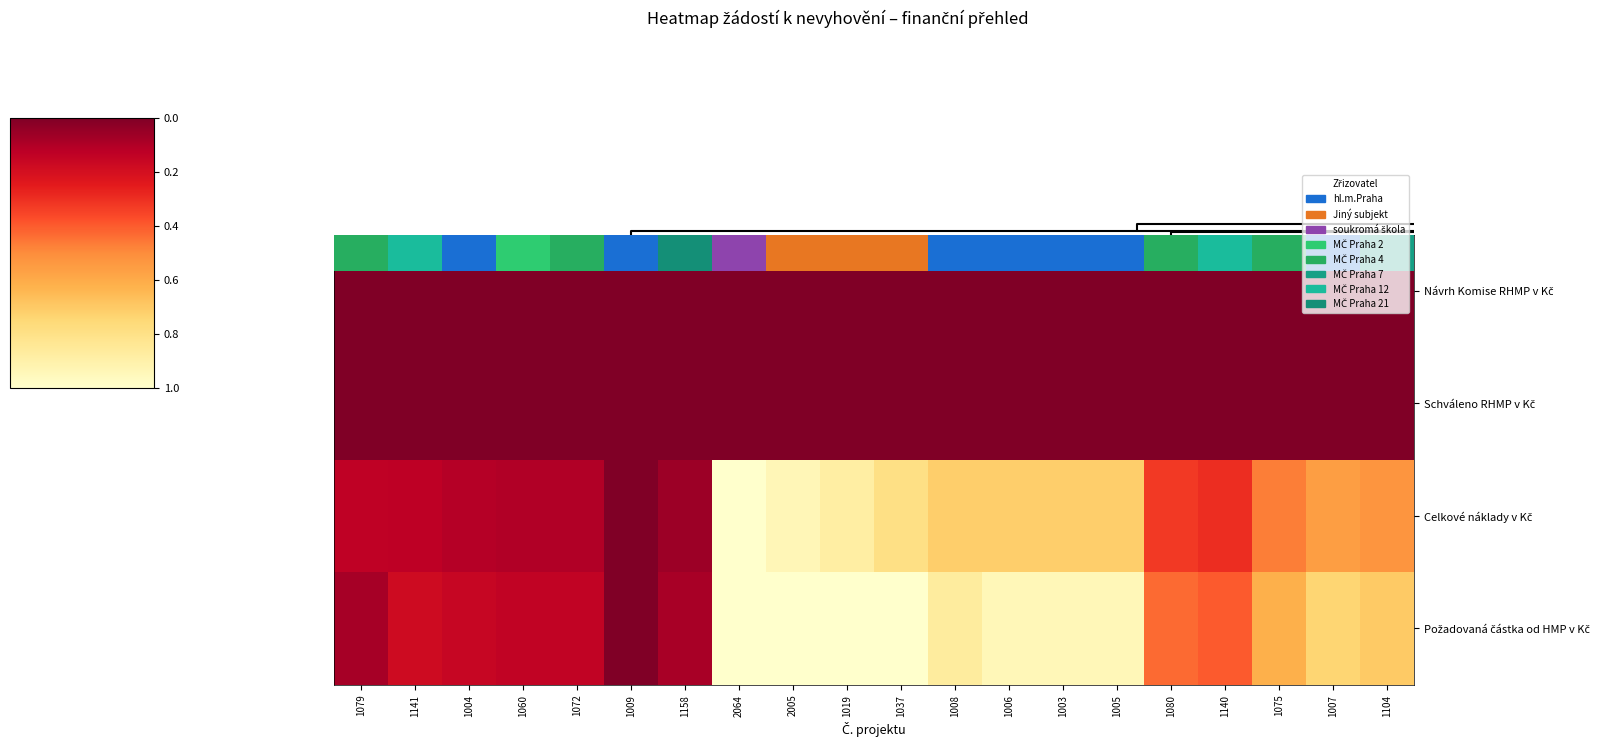

How many series are shown in this chart?

4